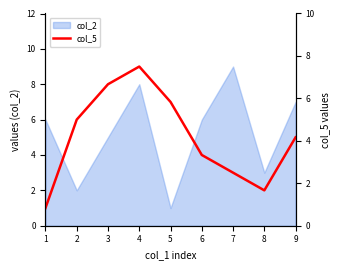

Where is the first local maximum?

4